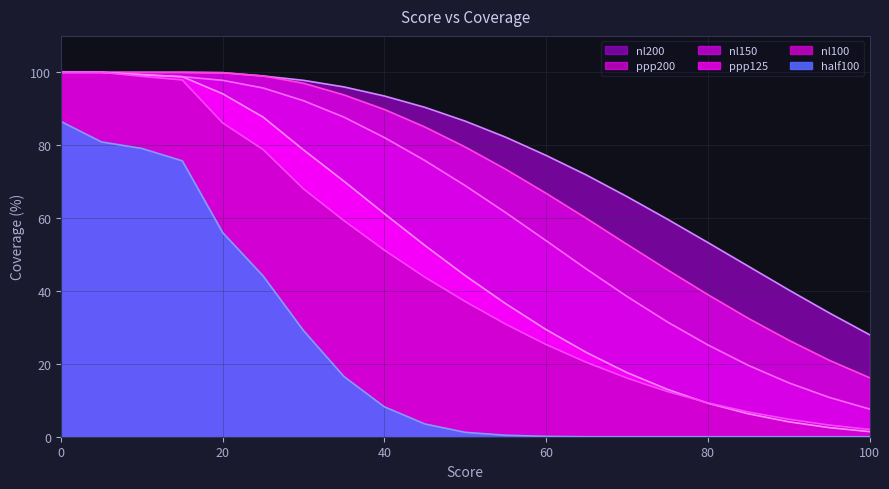

Reading left to right, extract all data points from this chart.

nl100: 0=100.0	5=100.0	10=98.9	15=97.9	20=86.1	25=78.8	30=68.0	35=59.3	40=51.2	45=43.8	50=37.1	55=30.9	60=25.3	65=20.4	70=16.1	75=12.4	80=9.3	85=6.8	90=4.8	95=3.2	100=2.0
nl150: 0=100.0	5=100.0	10=99.4	15=98.8	20=97.8	25=95.7	30=92.2	35=87.7	40=82.1	45=75.8	50=68.9	55=61.5	60=53.8	65=46.0	70=38.5	75=31.5	80=25.2	85=19.6	90=14.8	95=10.8	100=7.6
nl200: 0=100.0	5=100.0	10=100.0	15=100.0	20=99.9	25=99.0	30=97.8	35=96.0	40=93.5	45=90.4	50=86.6	55=82.2	60=77.2	65=71.8	70=65.9	75=59.7	80=53.3	85=46.8	90=40.3	95=34.0	100=28.0
half100: 0=86.5	5=80.9	10=79.1	15=75.7	20=56.0	25=44.1	30=29.1	35=16.5	40=8.2	45=3.5	50=1.2	55=0.4	60=0.1	65=0.0	70=0.0	75=0.0	80=0.0	85=0.0	90=0.0	95=0.0	100=0.0
ppp125: 0=100.0	5=100.0	10=99.3	15=98.8	20=94.1	25=87.7	30=78.7	35=70.1	40=61.2	45=52.5	50=44.2	55=36.5	60=29.4	65=23.1	70=17.6	75=13.0	80=9.2	85=6.3	90=4.1	95=2.5	100=1.4
ppp200: 0=100.0	5=100.0	10=100.0	15=100.0	20=99.9	25=99.0	30=97.0	35=93.8	40=89.8	45=85.0	50=79.5	55=73.4	60=66.8	65=59.9	70=52.8	75=45.8	80=39.0	85=32.5	90=26.5	95=21.0	100=16.2